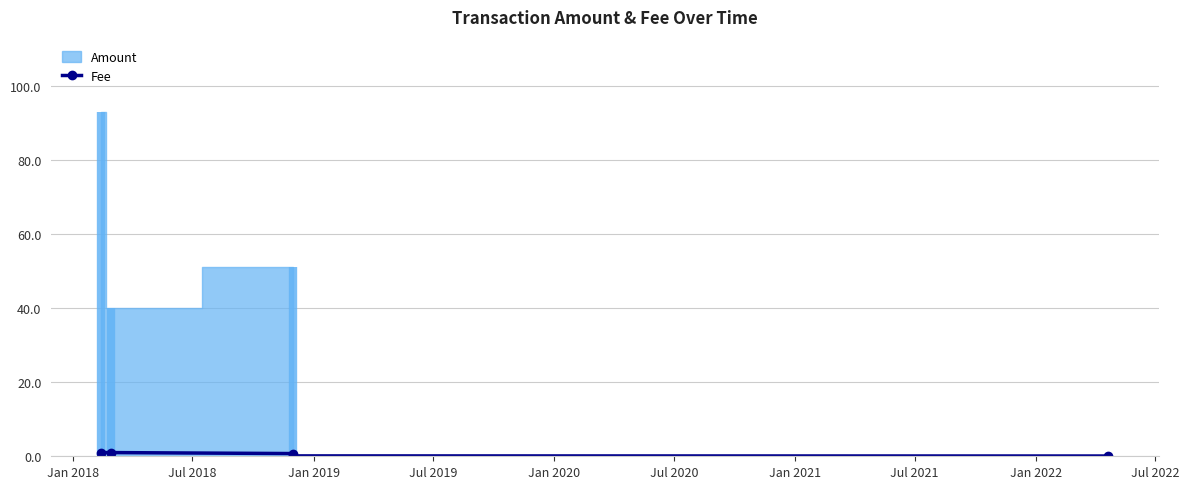

What is the label of the 1st point from the left?

Jan 2018